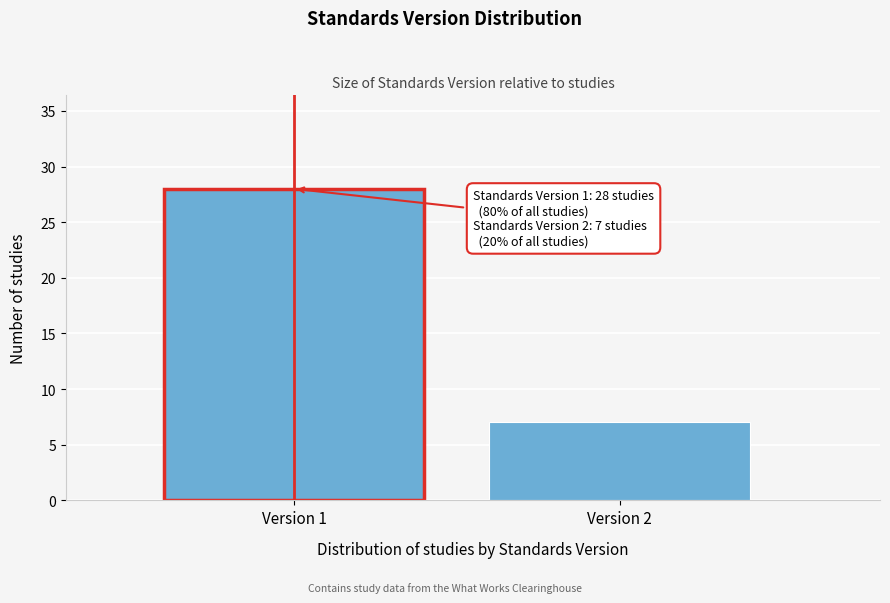

Reading left to right, what are all the values shown in this chart?

28	7